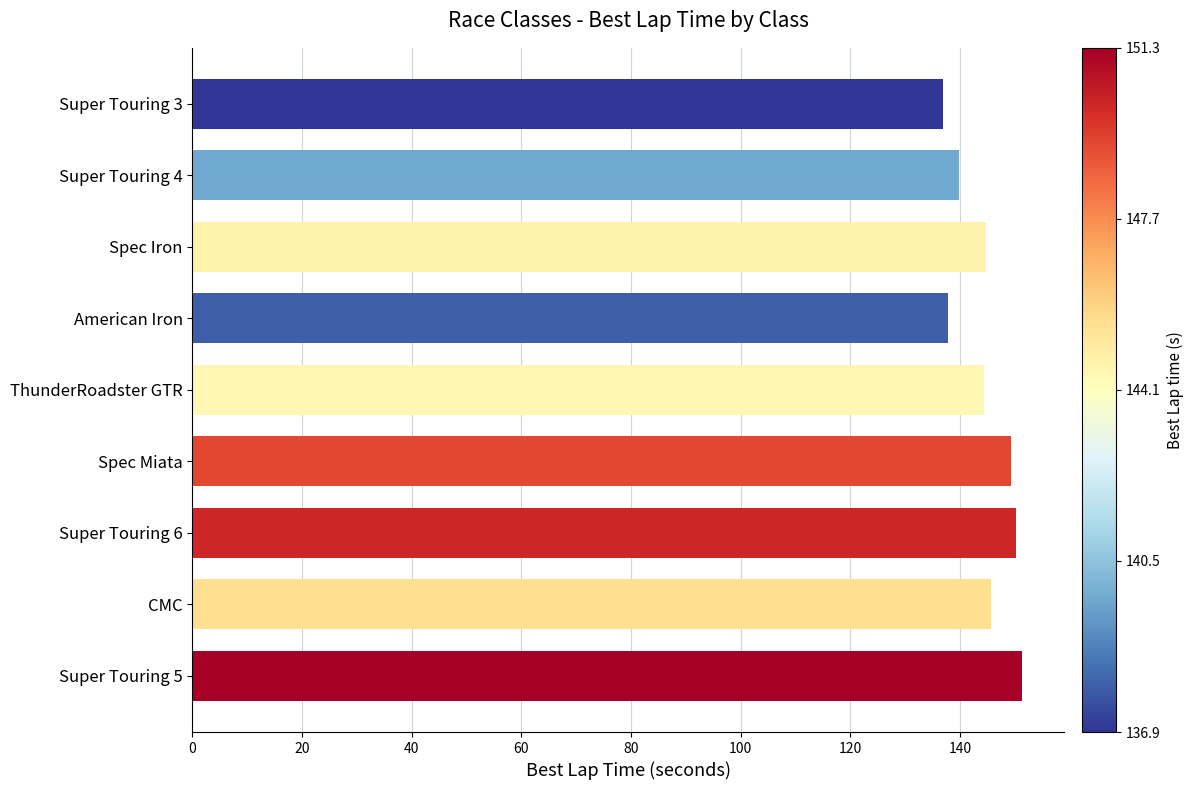

What is the value of the 9th bar from the top?

151.3